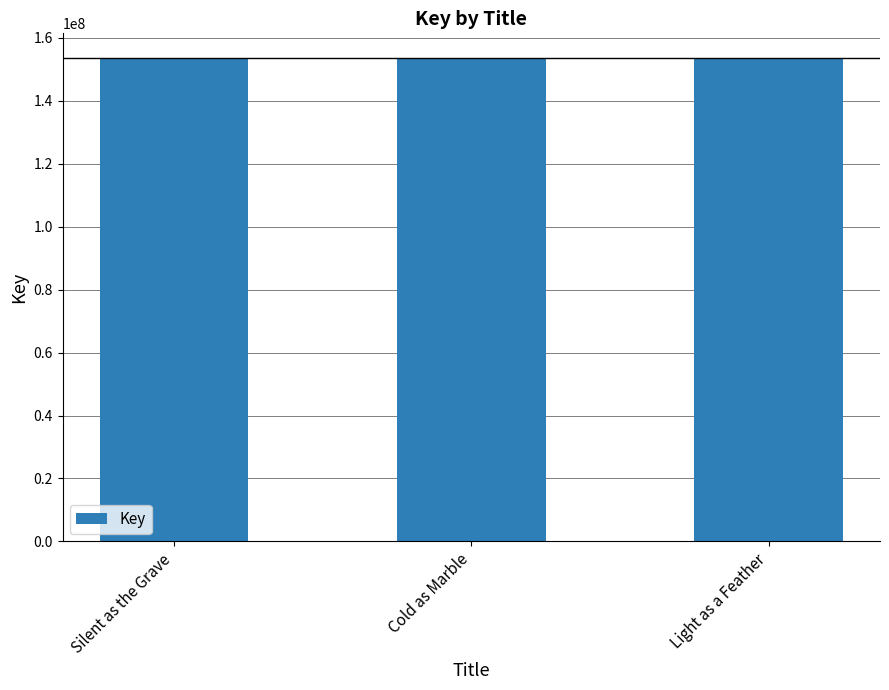

The value at Cold as Marble is 153722819. True or false?

True